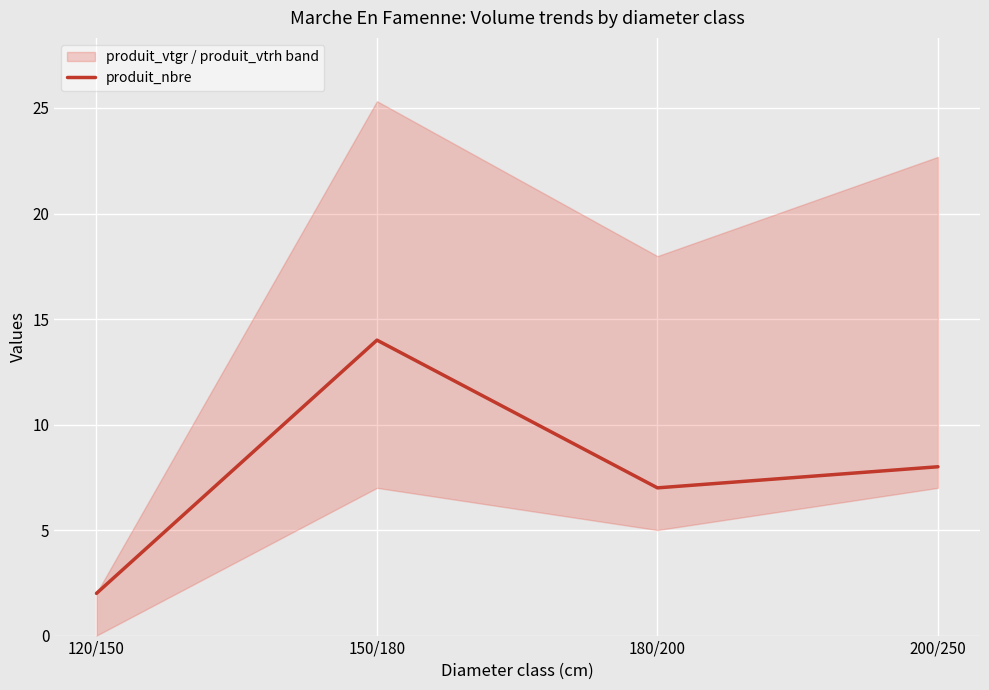

True or false: the data has more than 1 interior local peaks.

False